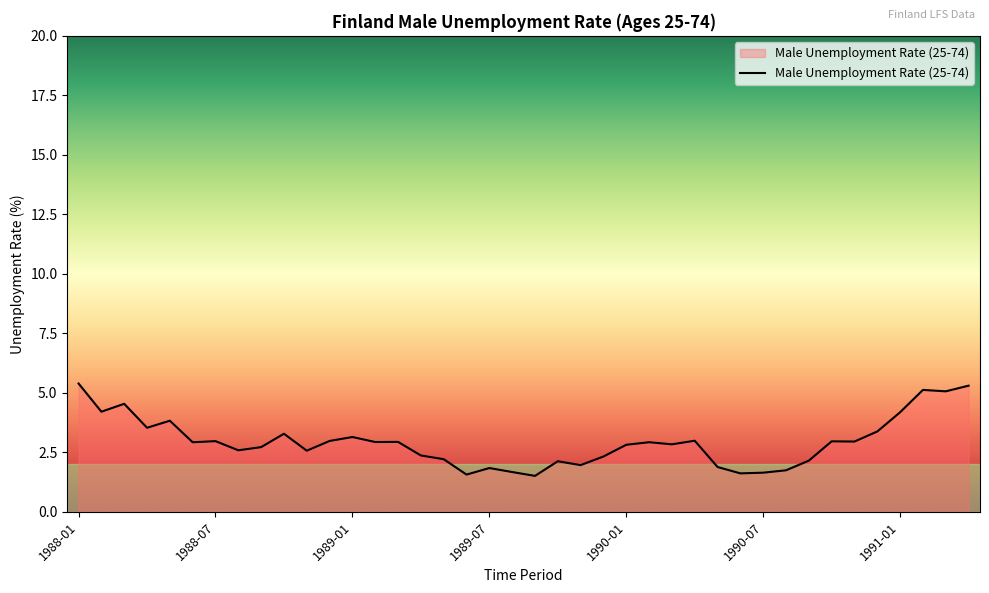

What is the maximum value shown in the chart?

5.4